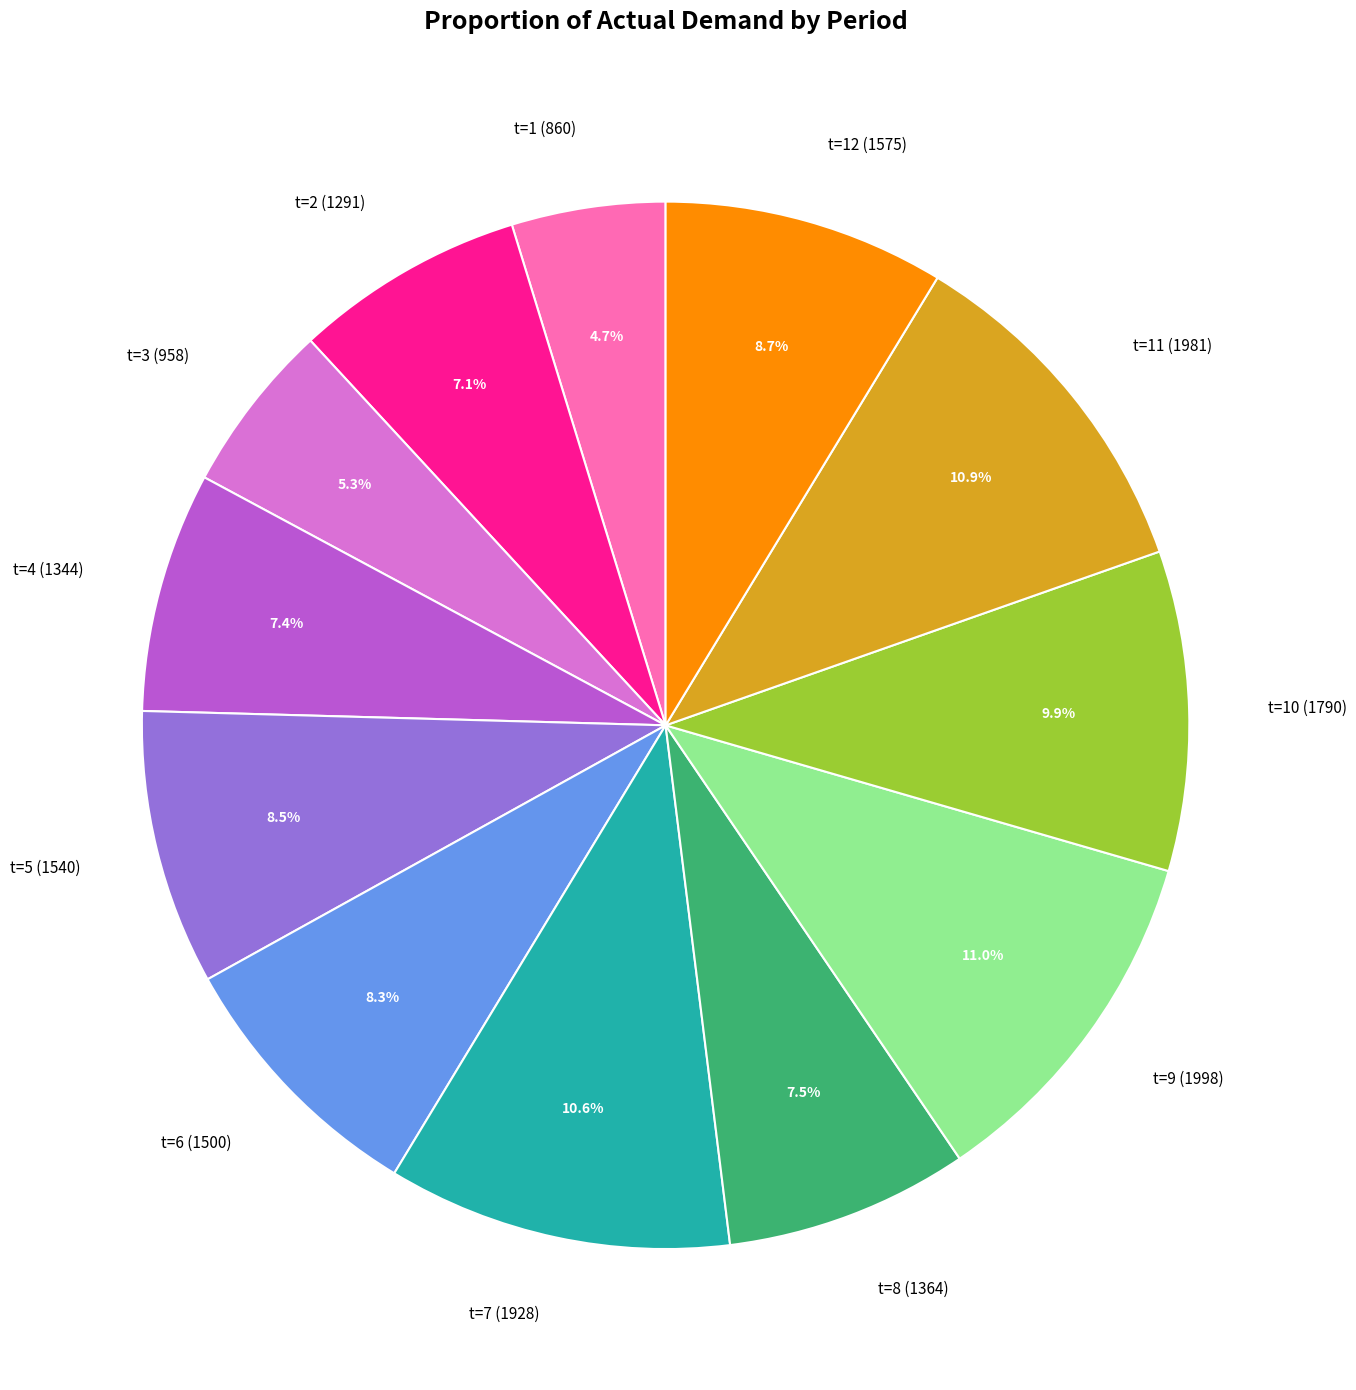

Combined, what portion of the pie is t=5 (1540) and t=6 (1500)?

16.8%